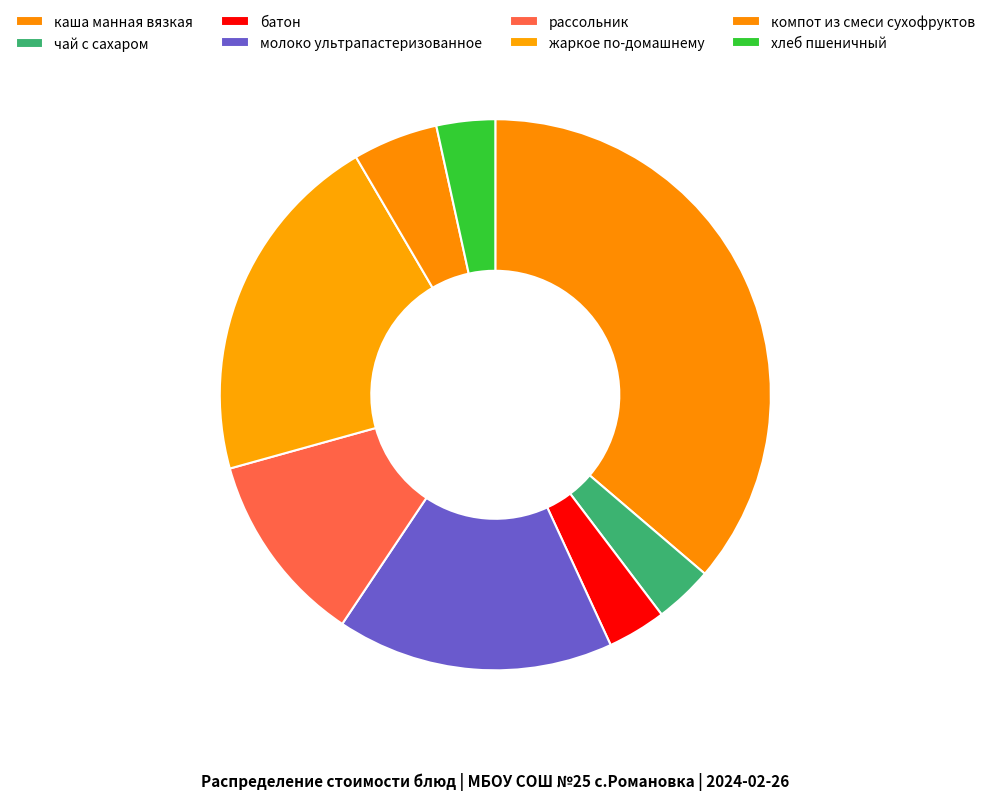

What is the change in value from жаркое по-домашнему to хлеб пшеничный?

-27.9